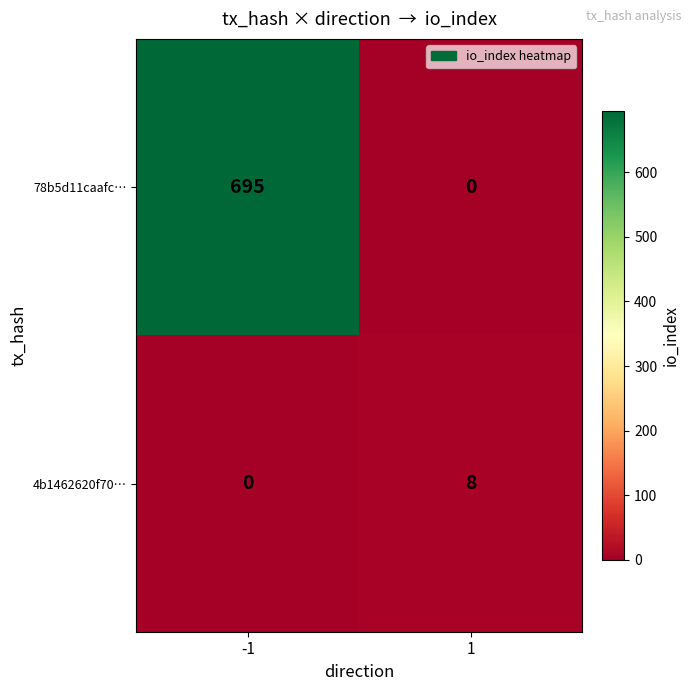

Rank the series by their average value, from highest to lowest.

78b5d11caafc…, 4b1462620f70…